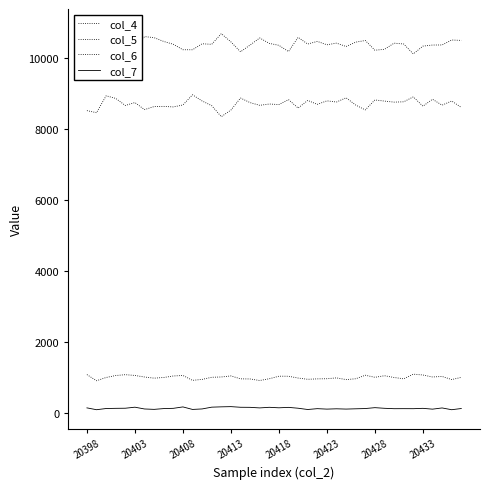

What is the difference between the maximum and minimum values in the col_6 series?

185